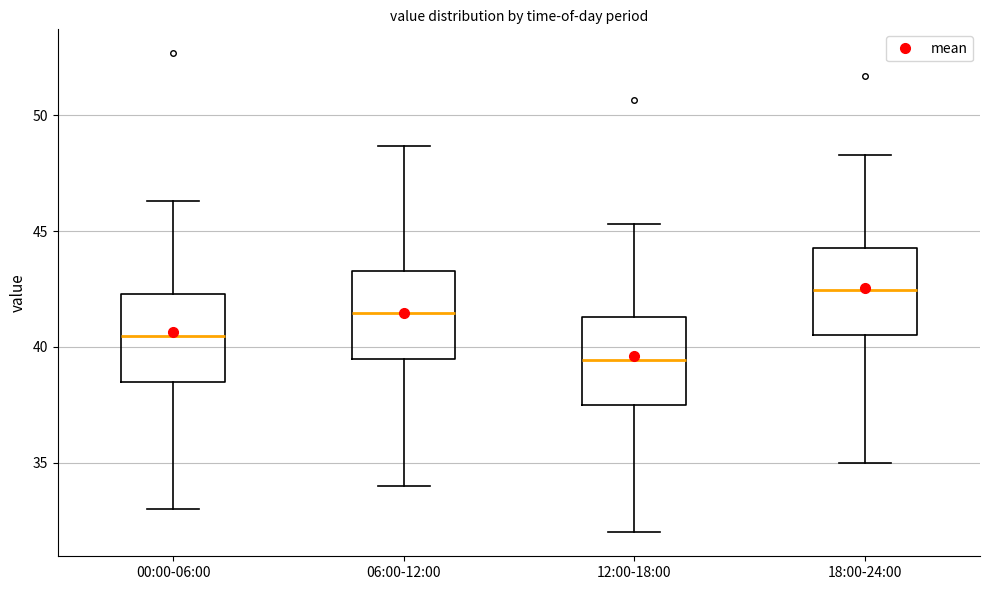

Reading left to right, transcribe this box plot: for each box, give where its median line is, the range the box spans, and where its two whiskers end, as read against the y-axis. The values are not printed on the chart, so give them approximately, as read against the axis.

00:00-06:00: median 40.5, box 38.5 to 42.5, whiskers 33.0 to 46.5
06:00-12:00: median 41.5, box 39.5 to 43.5, whiskers 34.0 to 48.5
12:00-18:00: median 39.5, box 37.5 to 41.5, whiskers 32.0 to 45.5
18:00-24:00: median 42.5, box 40.5 to 44.5, whiskers 35.0 to 48.5